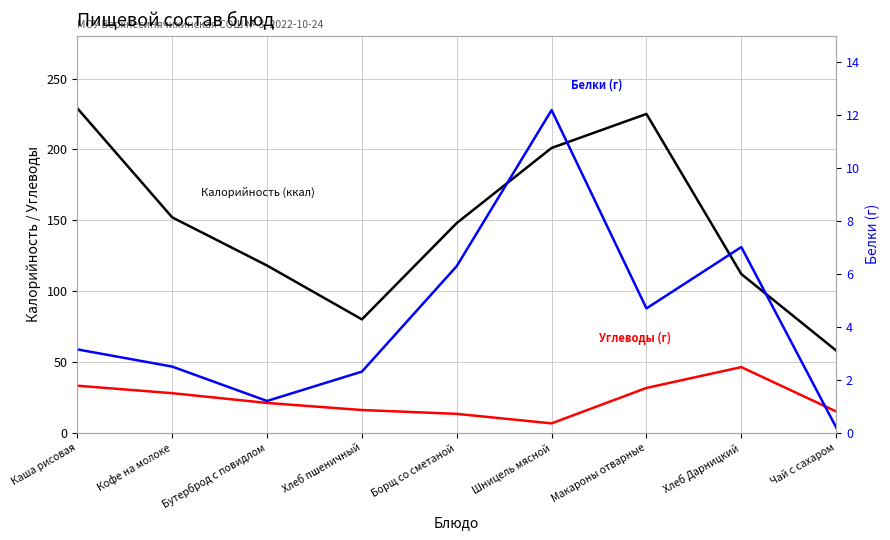

True or false: Белки (г) has a value of 7.3 at Макароны отварные.

False